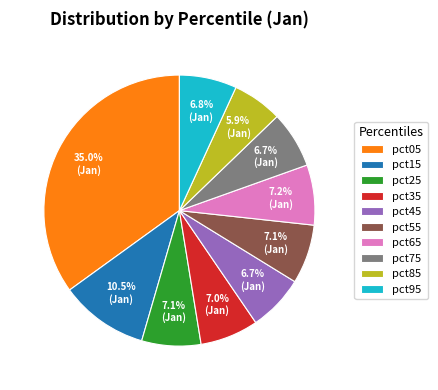

The pct75 slice represents 22% of the pie. True or false?

False